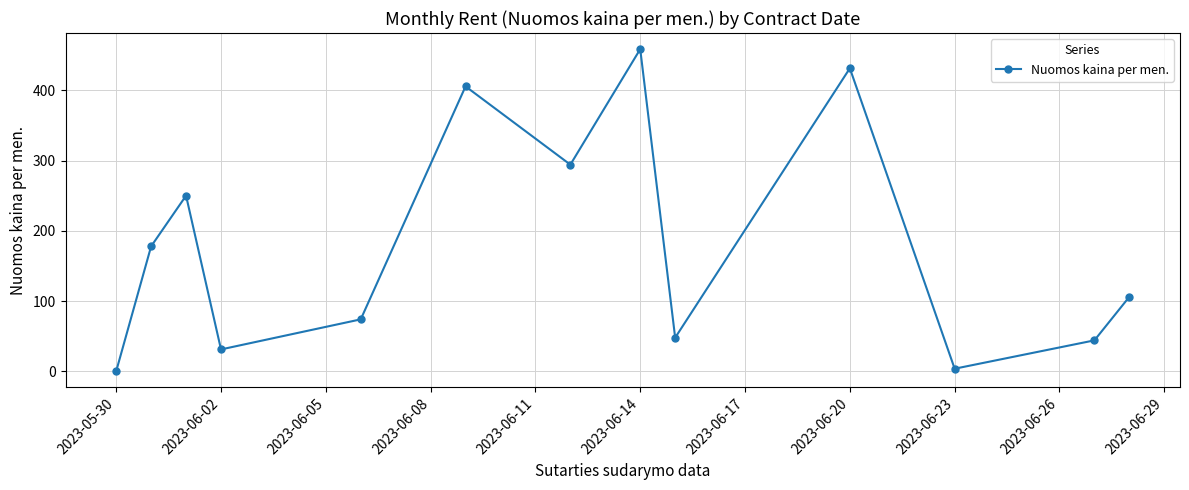

What is the value of the 6th point from the left?

405.6